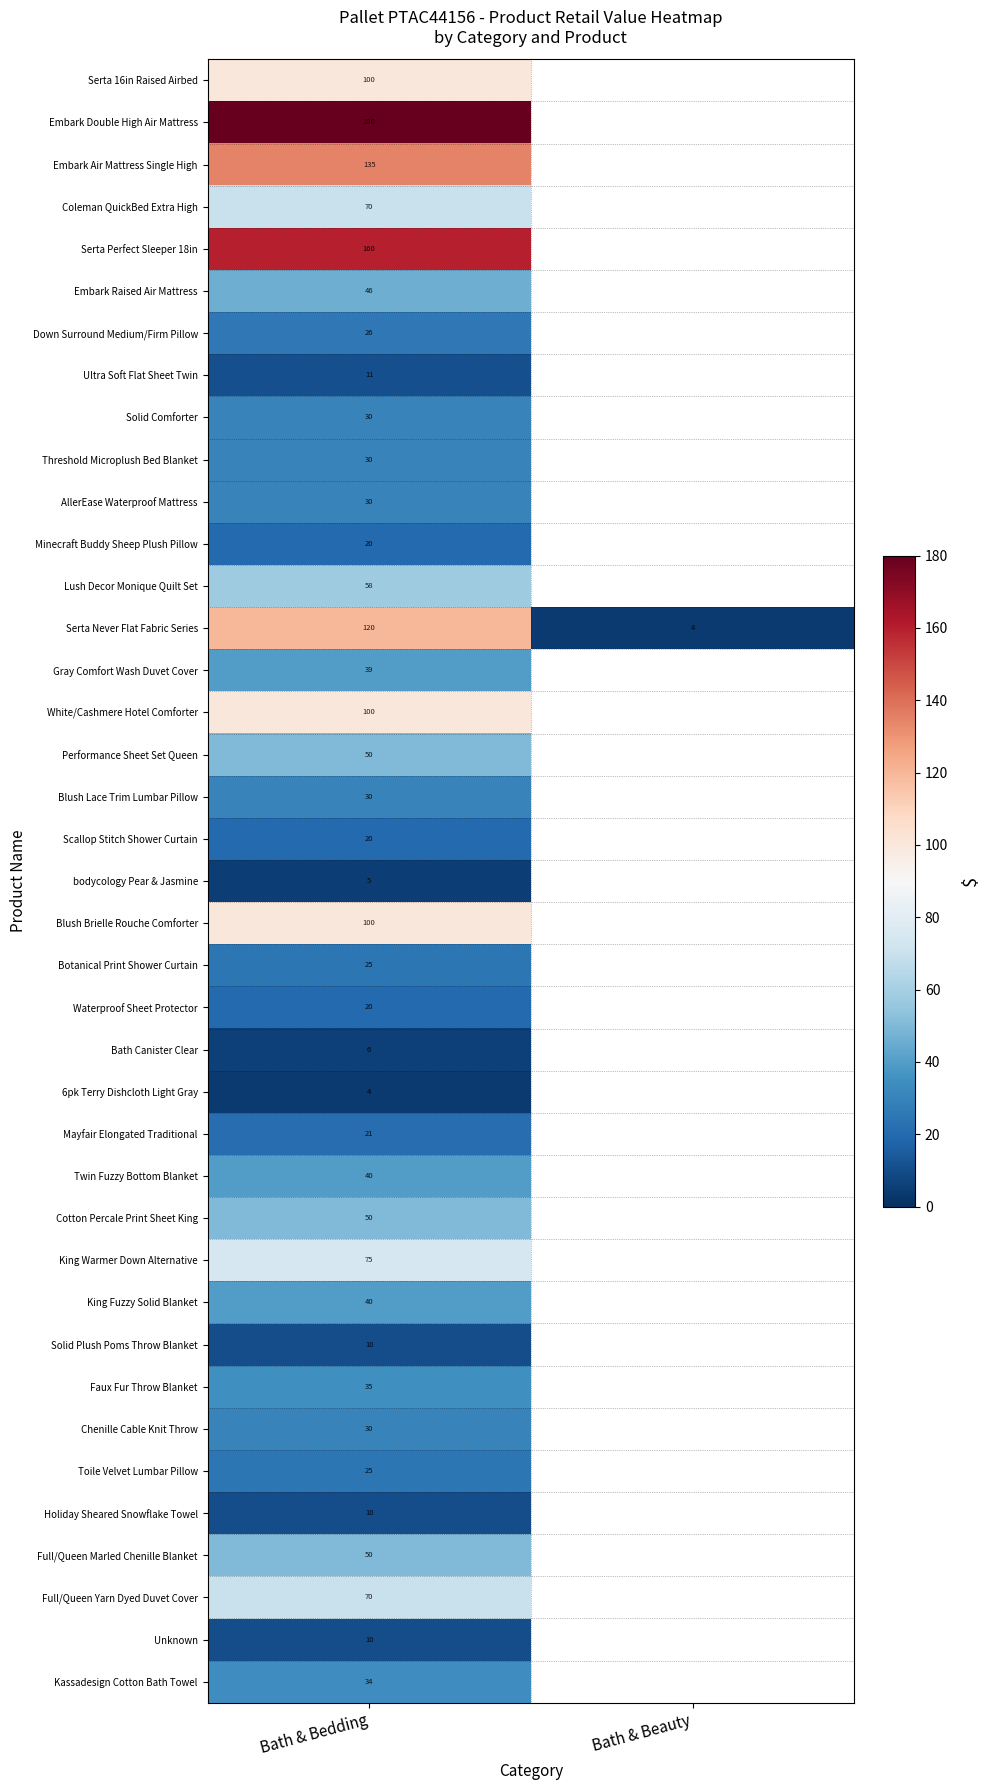

List the labels in order of Performance Sheet Set Queen value, largest first.

Bath & Bedding, Bath & Beauty